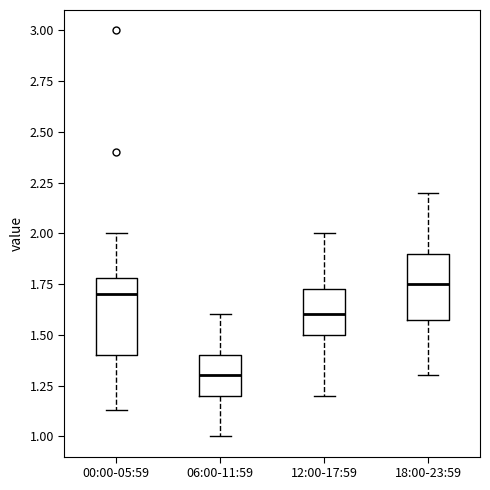

Comparing the boxes themselves (not the whiskers), which one is the tallest?

00:00-05:59